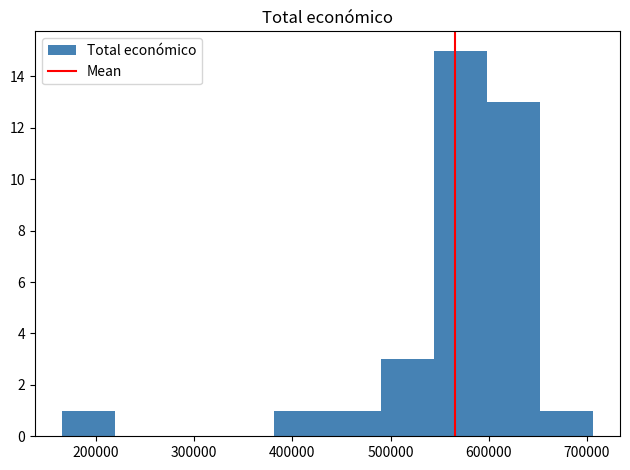

Over which range of the x-axis is the bar tallest?

540000 to 600000